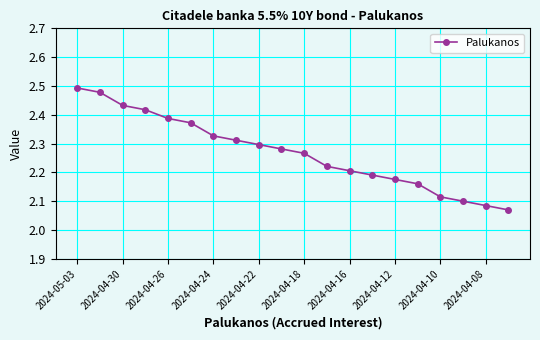

What is the difference between the maximum and minimum values?

0.4